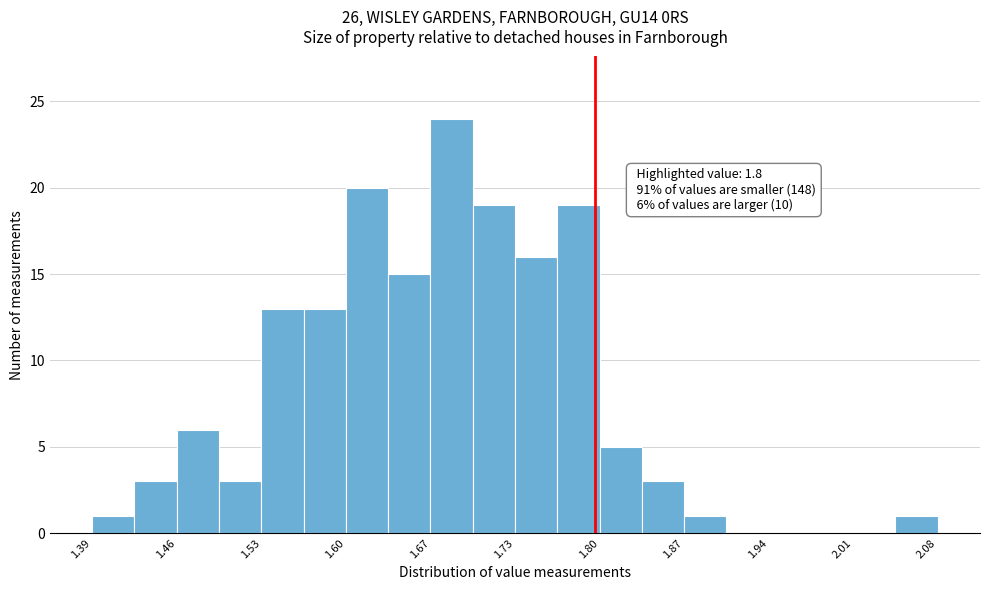

Read against the x-axis, roughly where is the centre of the tallest bar?

1.68